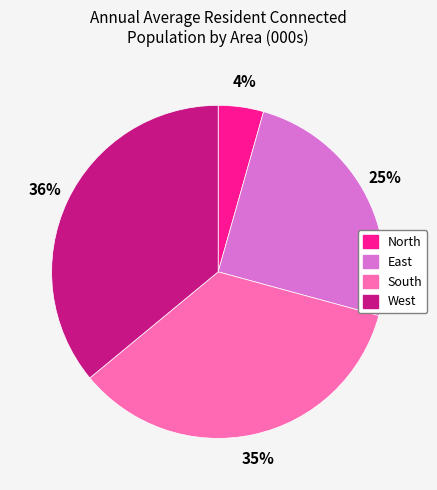

Does West account for over 50% of the chart?

No